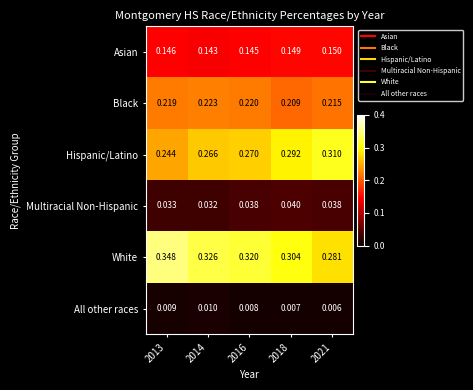

Which series has the largest total across all categories?

White